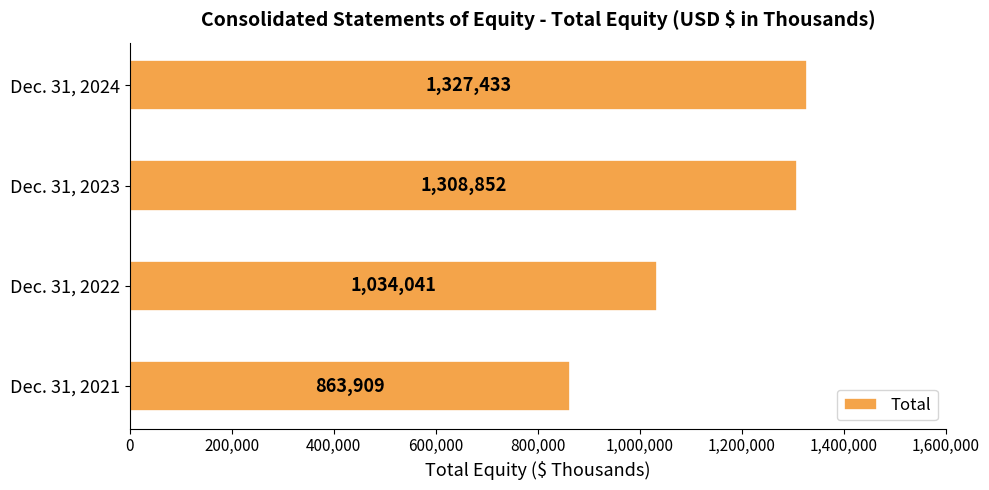

At which label is the value closest to 1095671?

Dec. 31, 2022